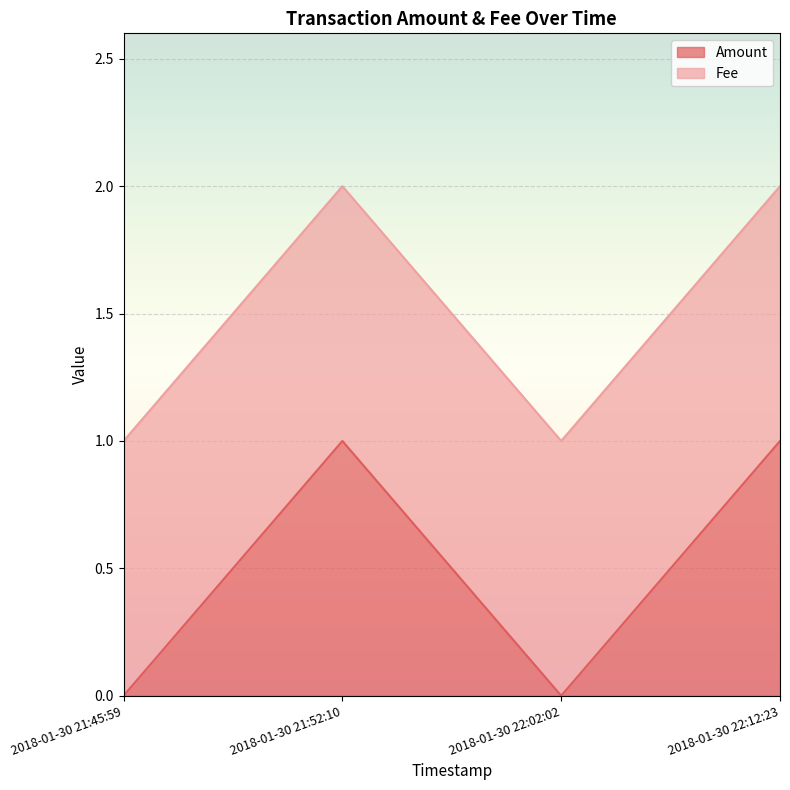

The value of Amount at 2018-01-30 21:45:59 is 1. True or false?

False